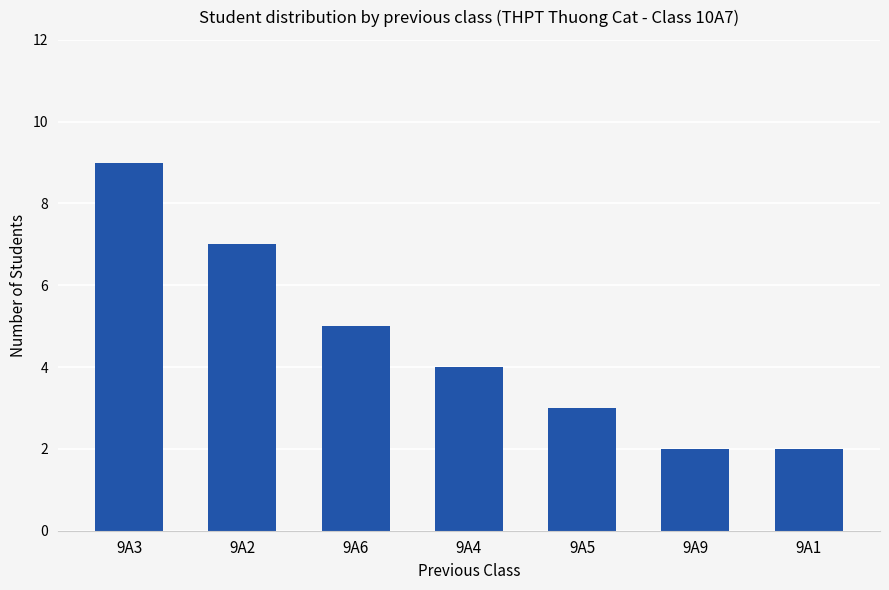

What is the ratio of the value at 9A5 to the value at 9A3?

0.3